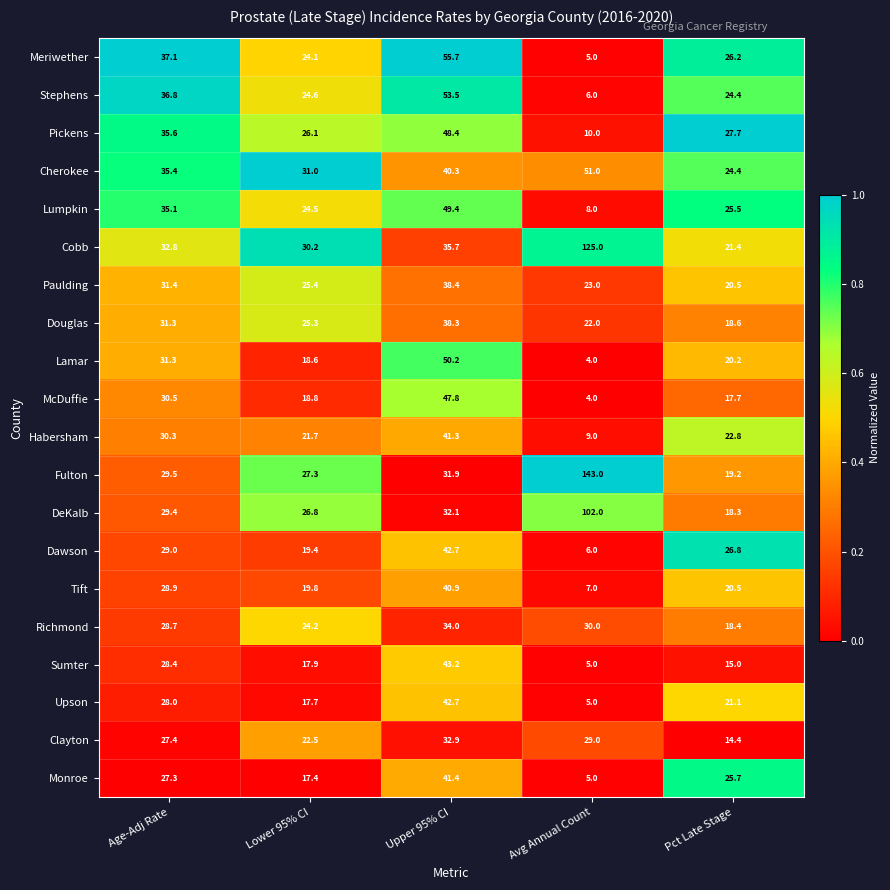

What is the difference between the maximum and minimum values in the Lamar series?

46.2